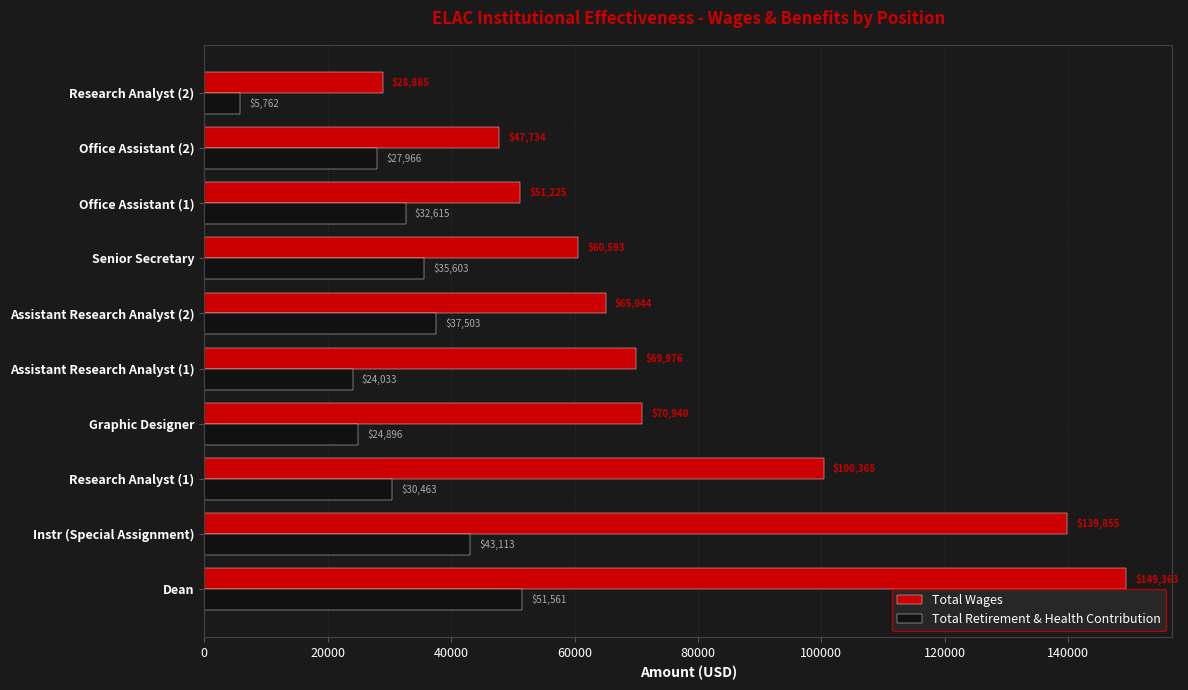

The Total Wages series shows 57287 at Research Analyst (1). True or false?

False